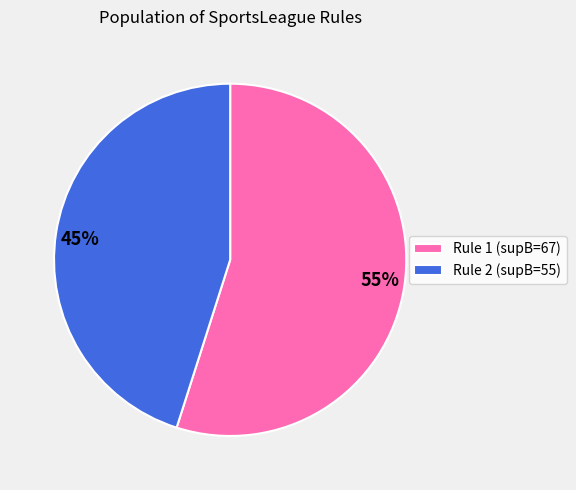

Which category has the biggest portion of the pie?

Rule 1 (supB=67)